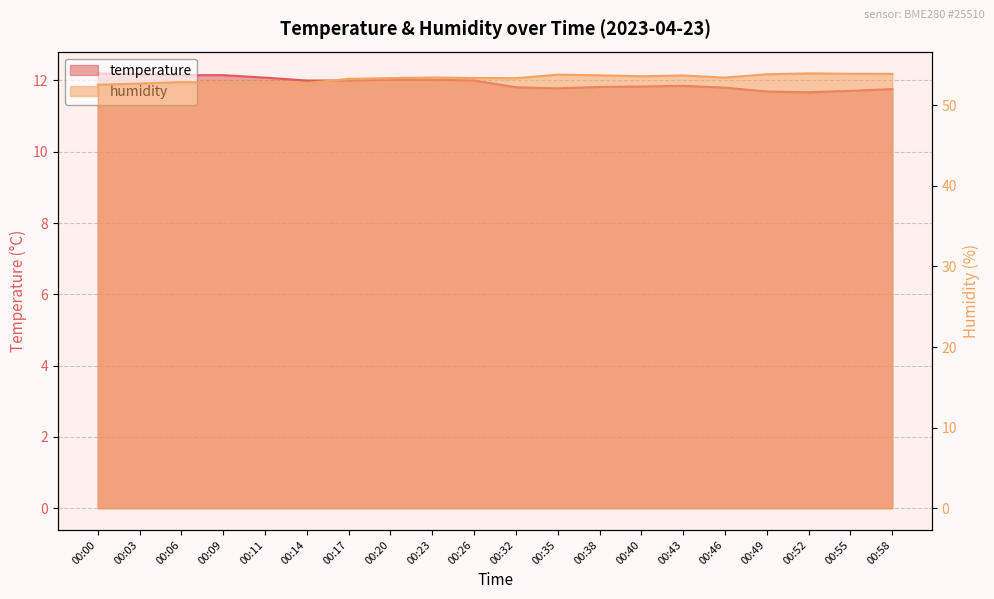

Reading left to right, transcribe all the data shown in this chart.

temperature: 00:00=12.2	00:03=12.2	00:06=12.2	00:09=12.2	00:11=12.1	00:14=12.0	00:17=12.0	00:20=12.0	00:23=12.0	00:26=12.0	00:32=11.8	00:35=11.8	00:38=11.8	00:40=11.8	00:43=11.8	00:46=11.8	00:49=11.7	00:52=11.7	00:55=11.7	00:58=11.8
humidity: 00:00=52.5	00:03=52.7	00:06=52.9	00:09=52.8	00:11=52.8	00:14=52.8	00:17=53.3	00:20=53.4	00:23=53.5	00:26=53.4	00:32=53.4	00:35=53.8	00:38=53.7	00:40=53.6	00:43=53.7	00:46=53.4	00:49=53.9	00:52=54.0	00:55=53.9	00:58=53.9